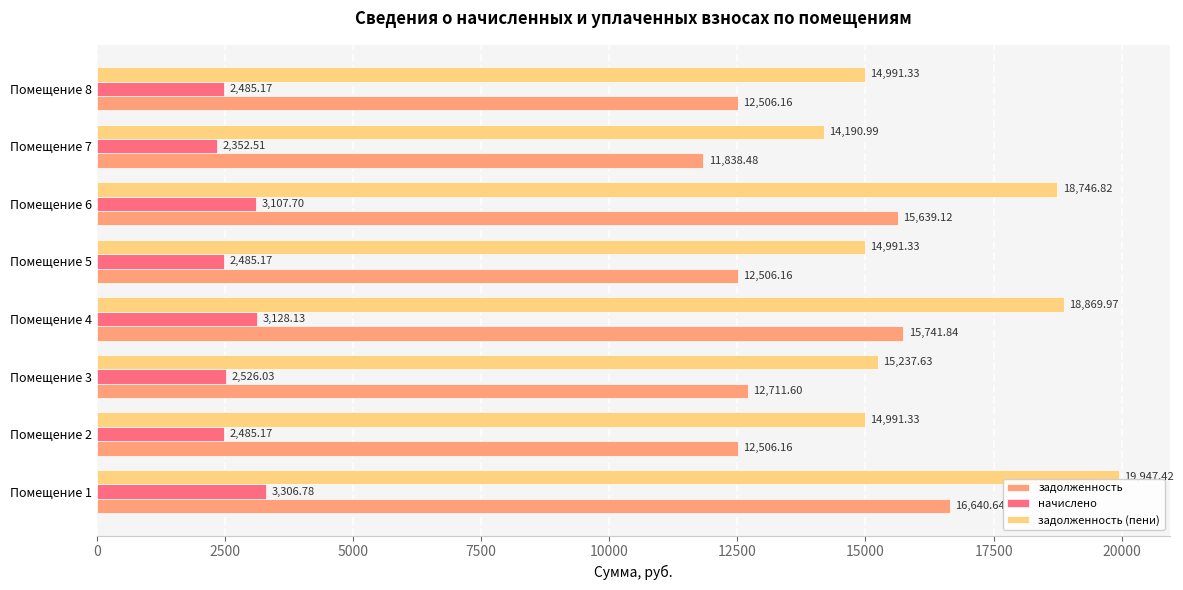

At which label is начислено closest to 2829?

Помещение 6